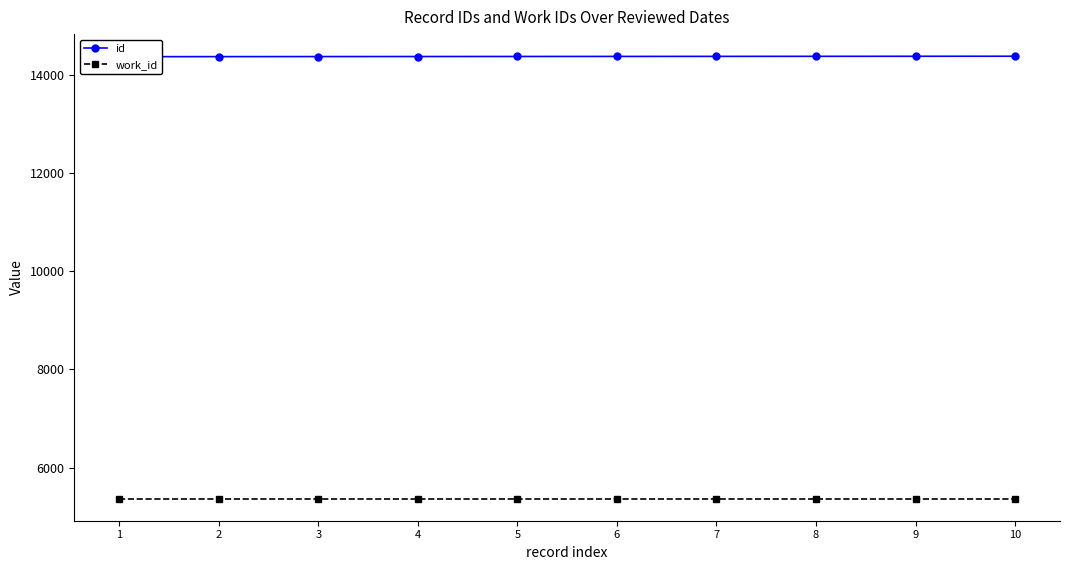

Is the value of id at 10 greater than the value of work_id at 1?

Yes